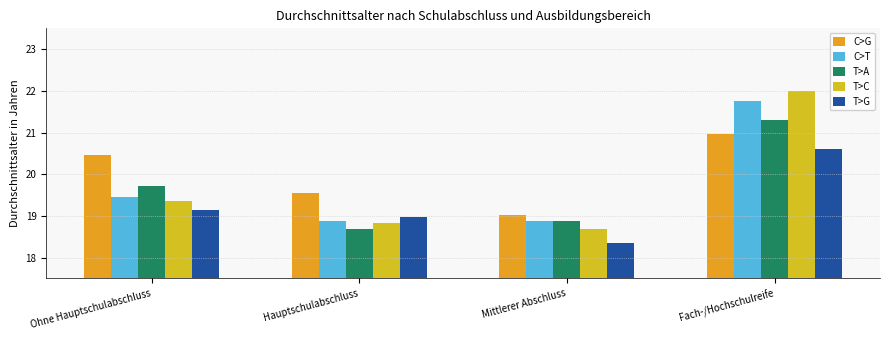

At which category does the chart reach its peak across all series?

Fach-/Hochschulreife